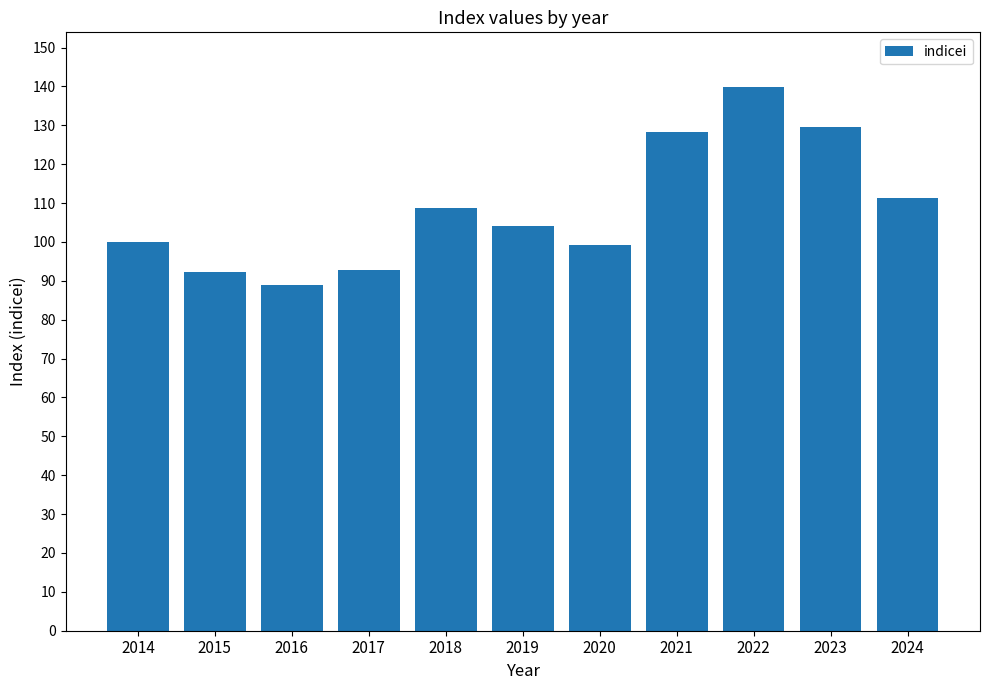

Count the number of categories in the chart.

11